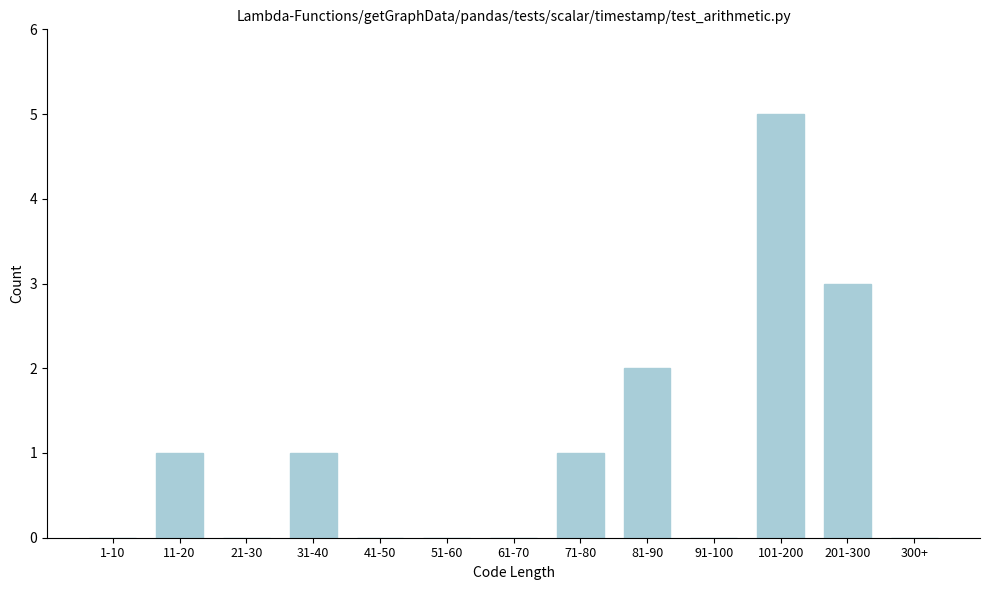

Reading left to right, list all the values displayed in this chart.

1-10=0	11-20=1	21-30=0	31-40=1	41-50=0	51-60=0	61-70=0	71-80=1	81-90=2	91-100=0	101-200=5	201-300=3	300+=0